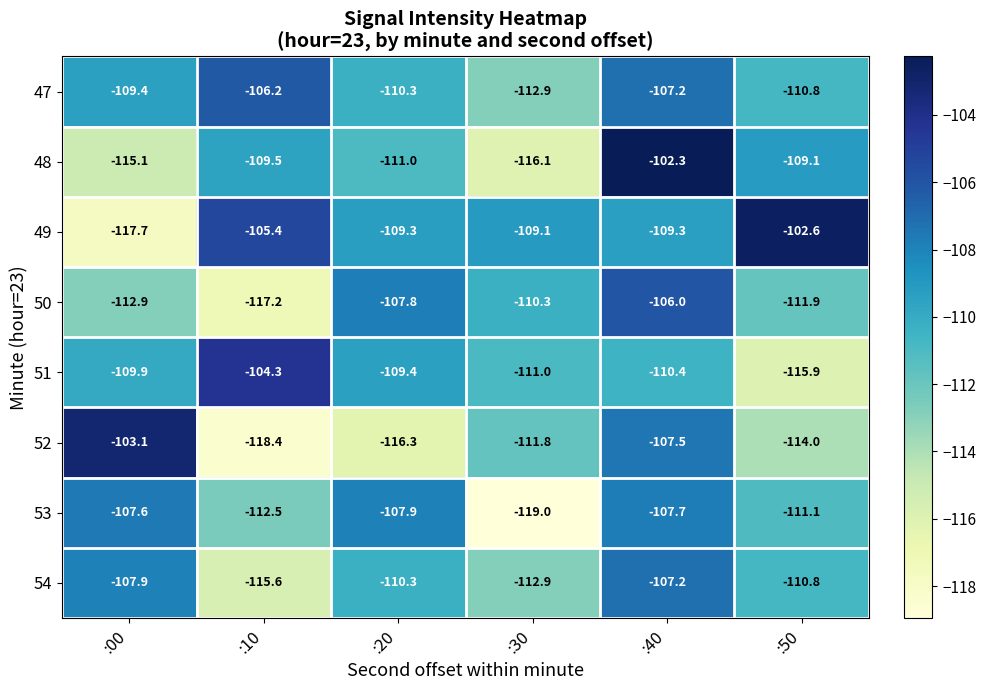

What is the difference between the highest and lowest values at :30?

9.9